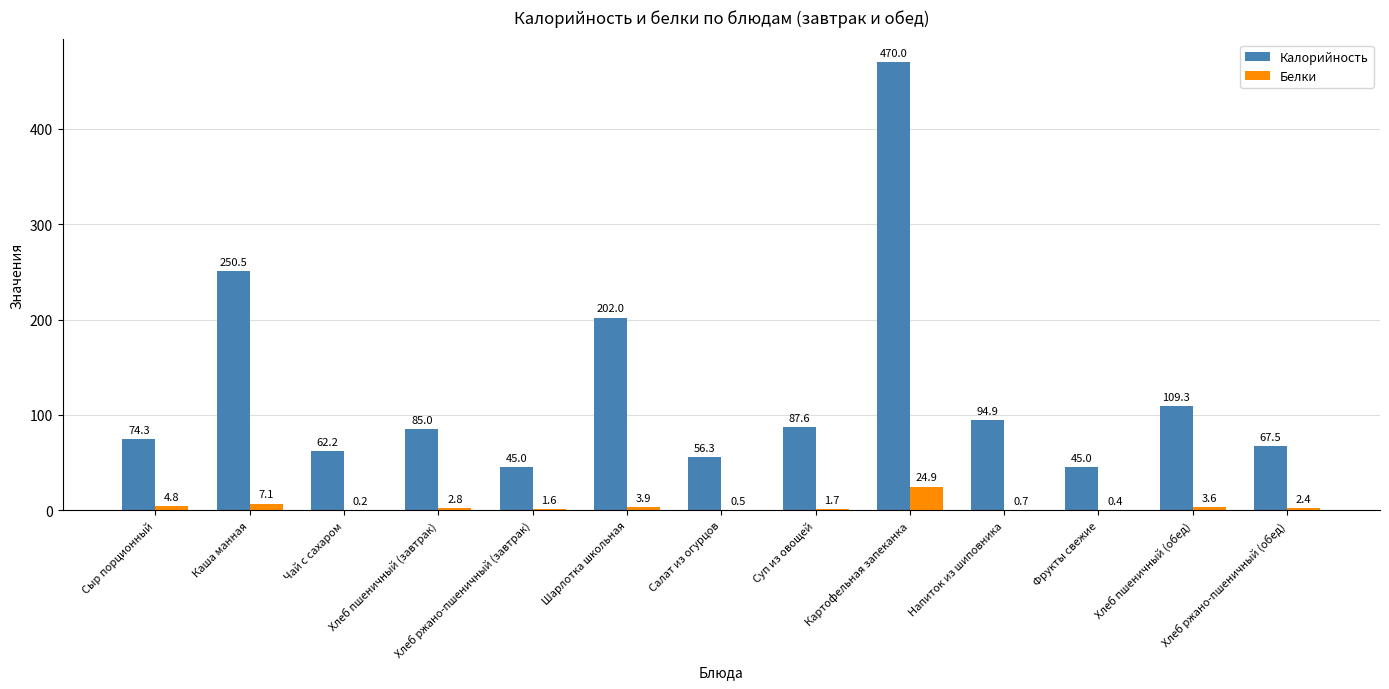

What are all the series names shown in the legend?

Калорийность, Белки